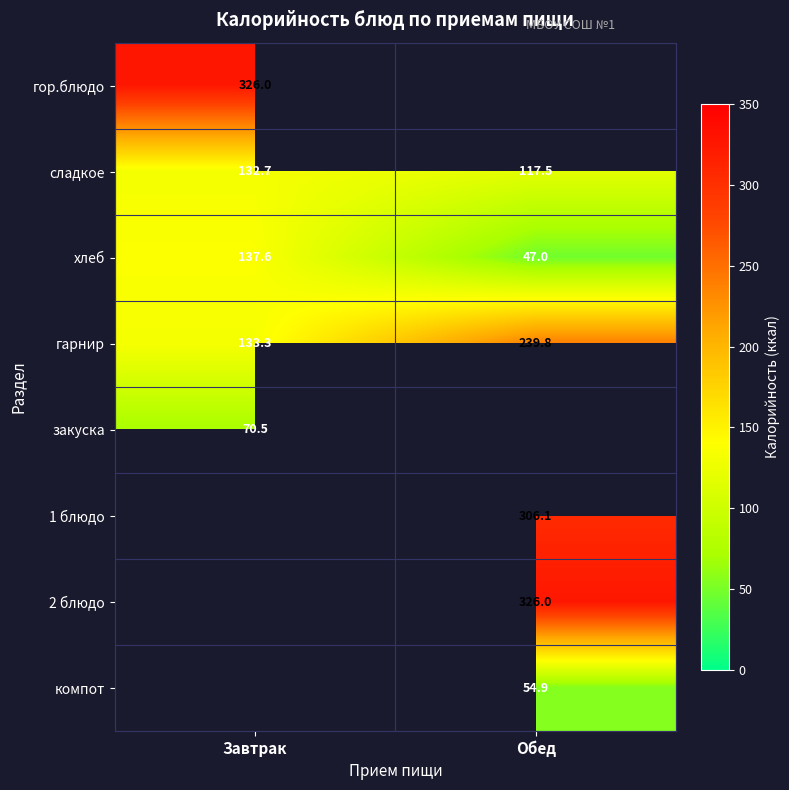

Which category has the highest value in the сладкое series?

Завтрак